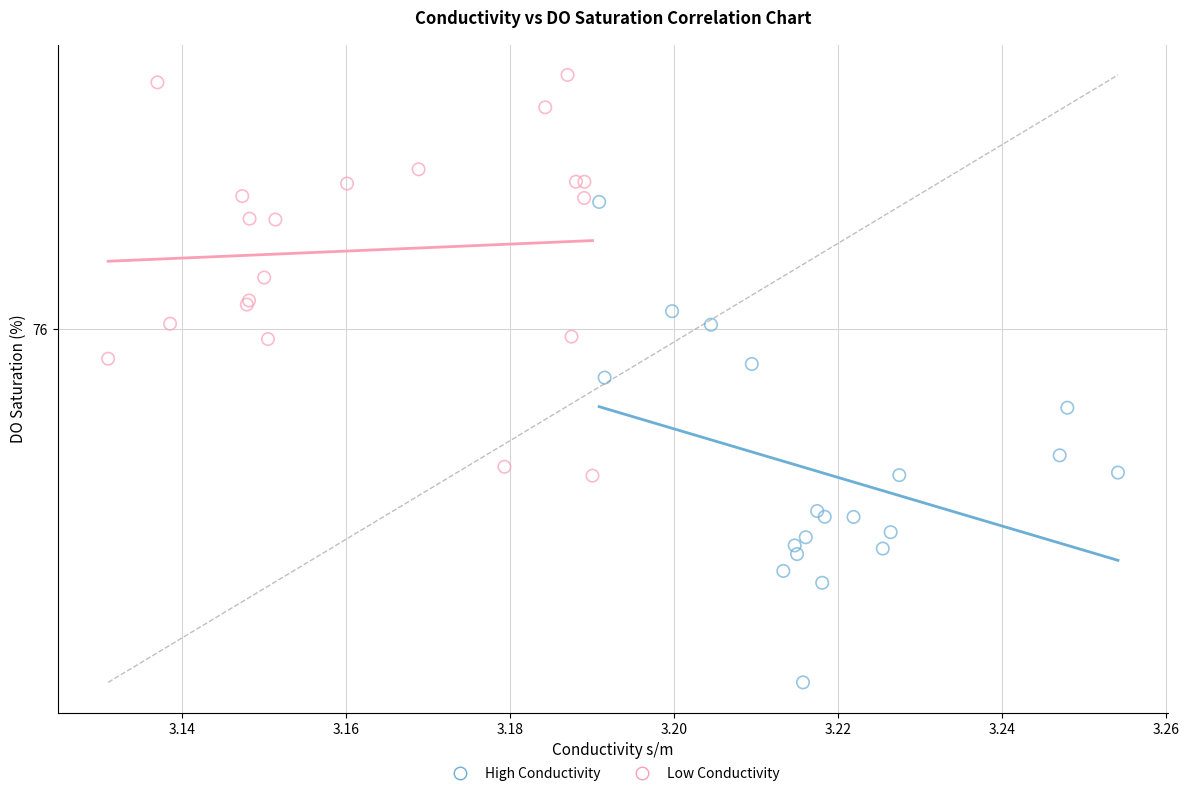

What are all the series names shown in the legend?

High Conductivity, Low Conductivity